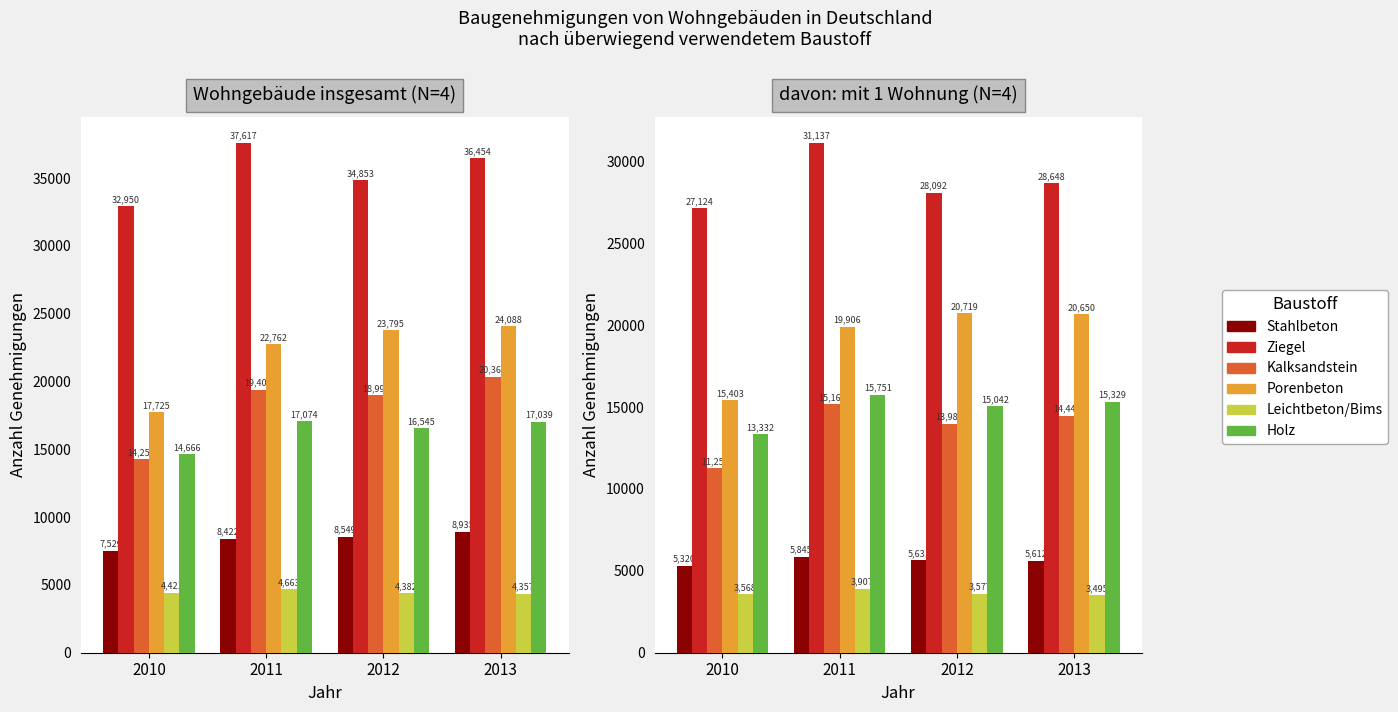

At which category does the chart reach its minimum across all series?

2013